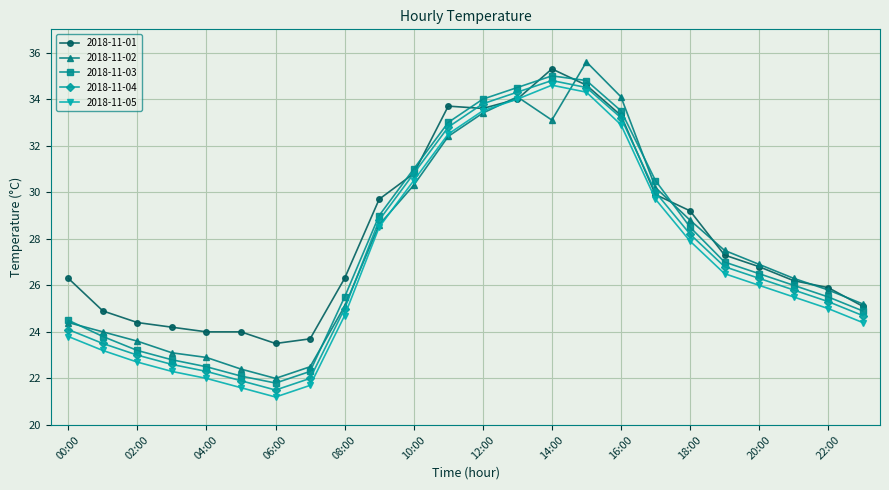

What are all the series names shown in the legend?

2018-11-01, 2018-11-02, 2018-11-03, 2018-11-04, 2018-11-05